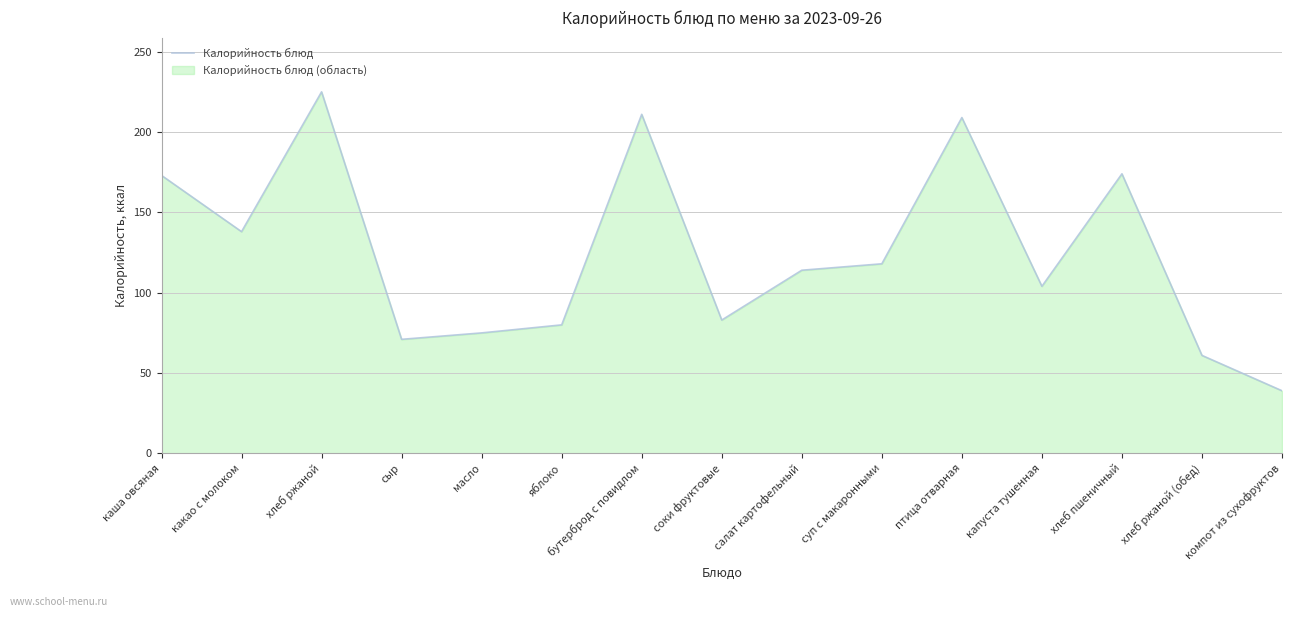

At which category does the chart reach its minimum across all series?

компот из сухофруктов